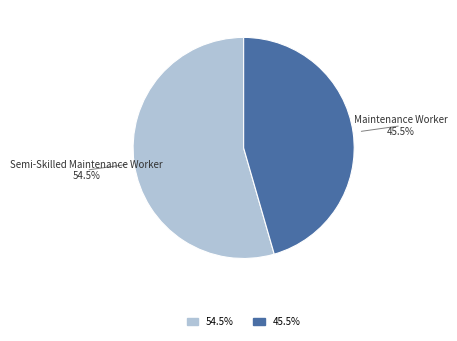

Rank the categories by value from lowest to highest.

Maintenance Worker, Semi-Skilled Maintenance Worker